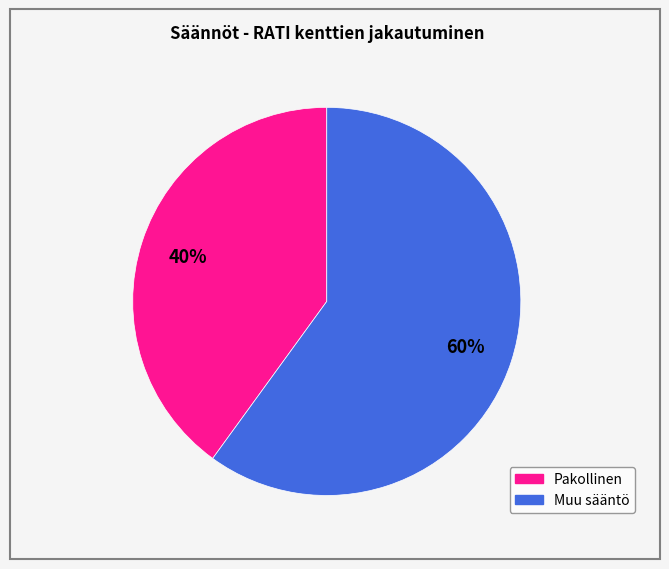

What is the smallest slice in the pie chart?

Pakollinen